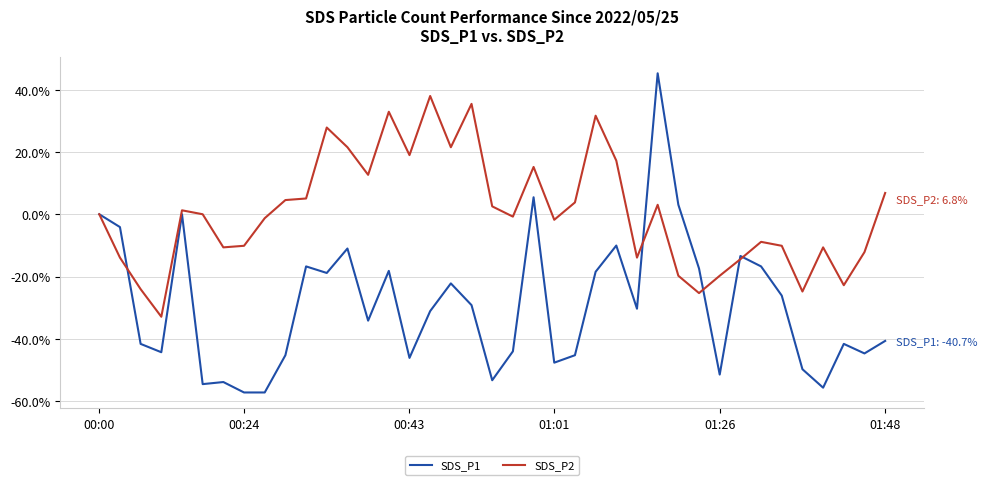

Rank the series by their average value, from highest to lowest.

SDS_P2, SDS_P1